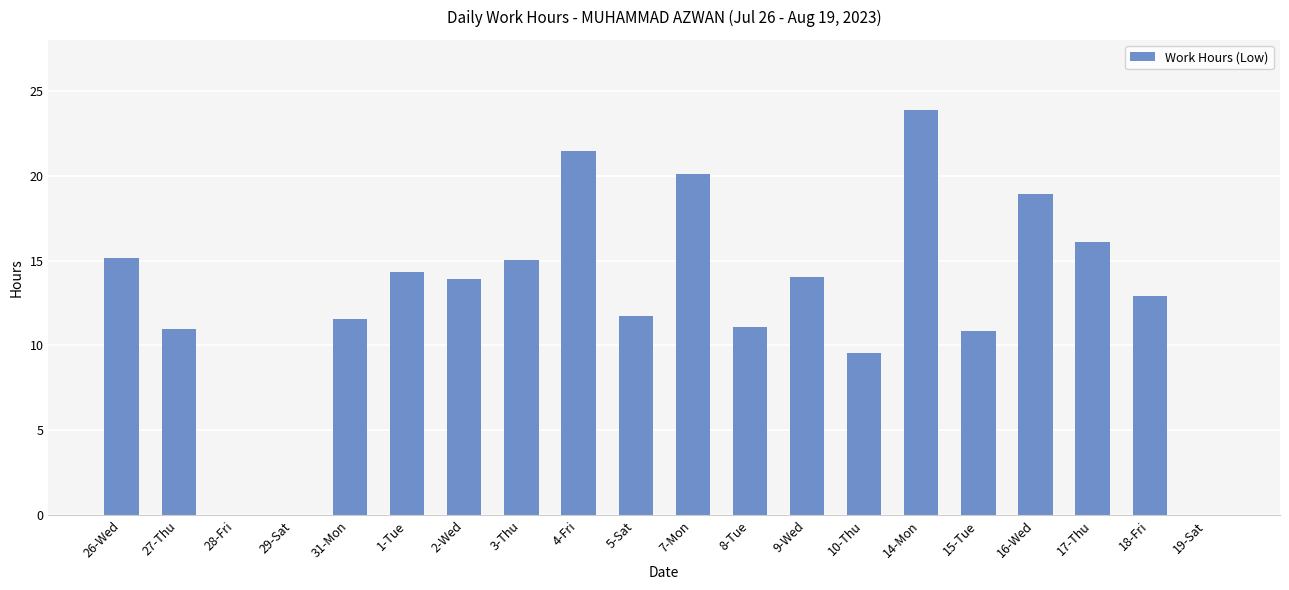

What is the ratio of the value at 1-Tue to the value at 7-Mon?

0.7